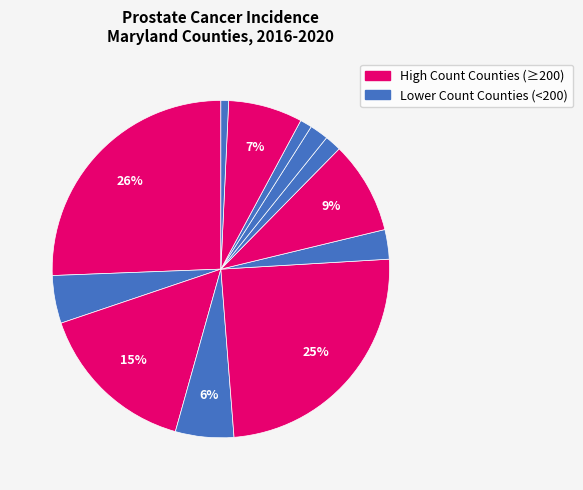

Count the number of slices in the pie.

12